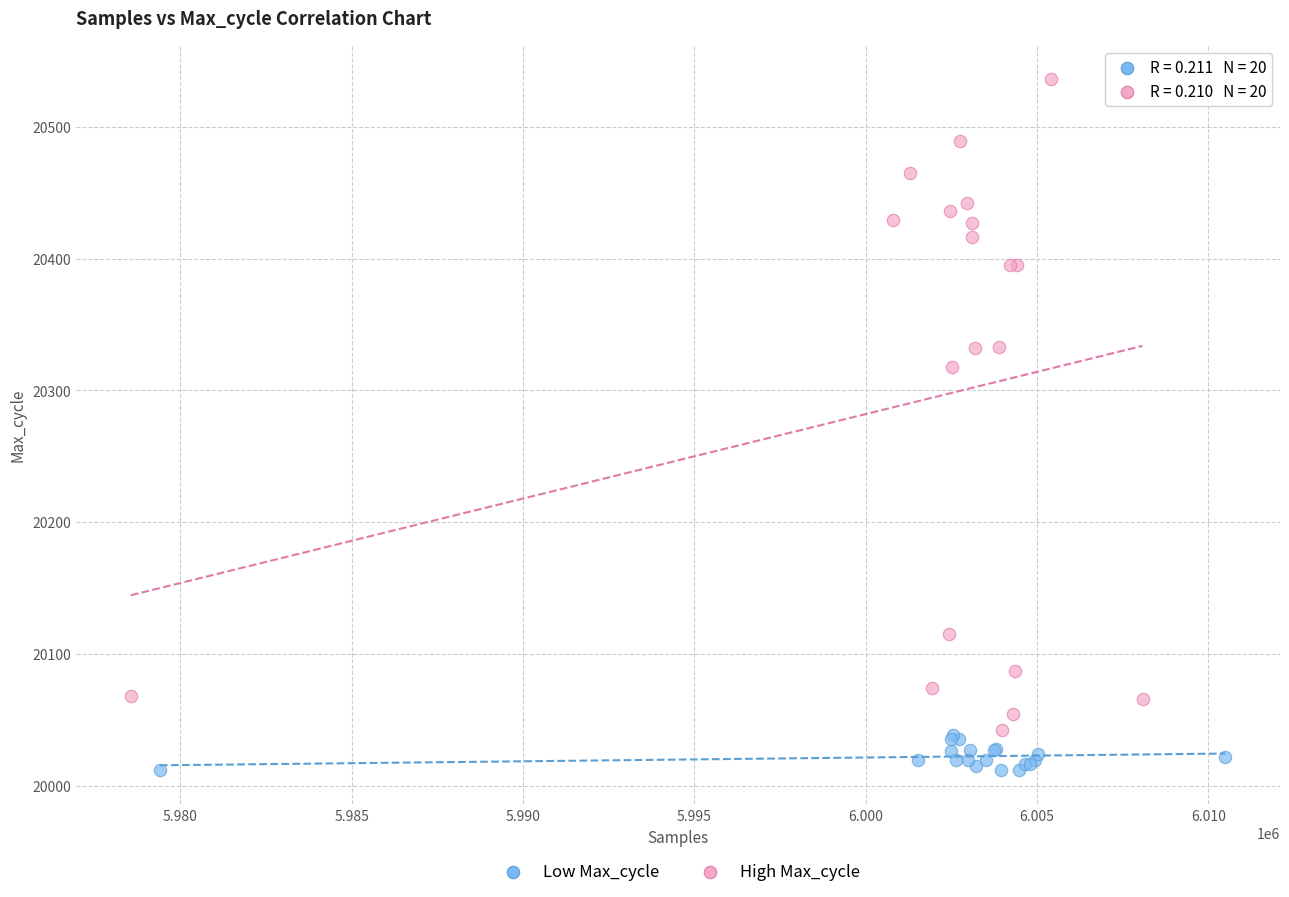

Which series contains the highest Y value?

High Max_cycle